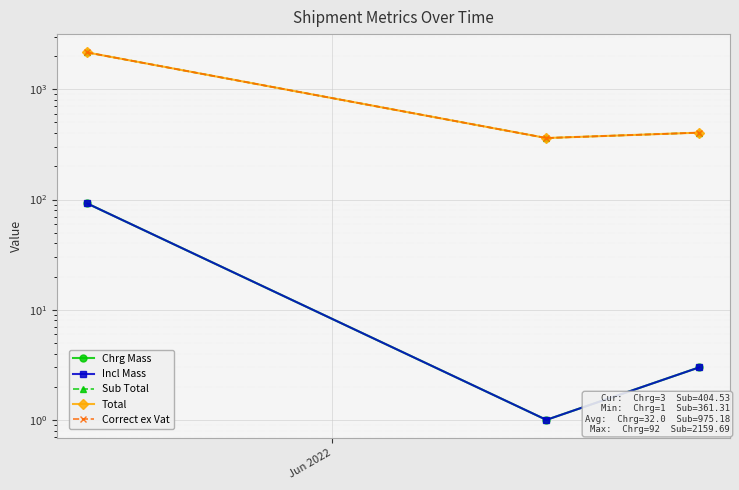

How many data points in Correct ex Vat are less than 404?

1